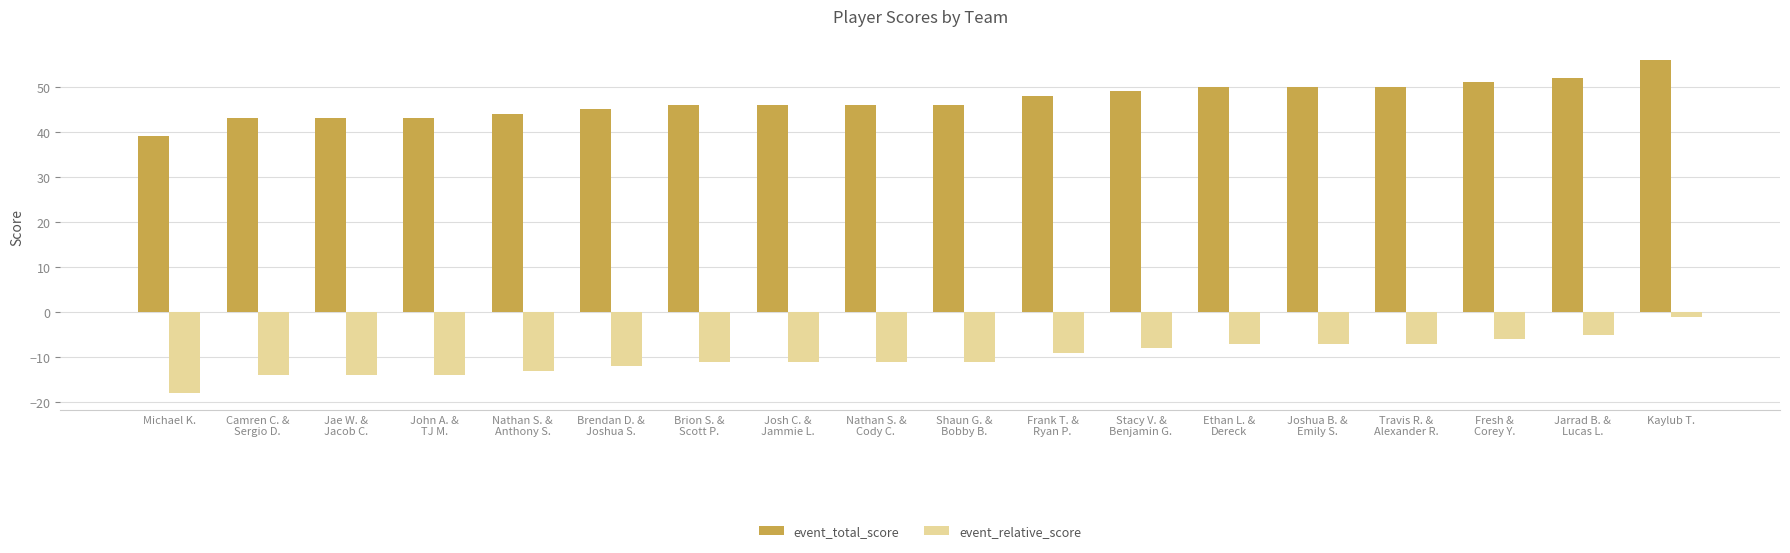

At which category is the sum across all series the highest?

Kaylub T.